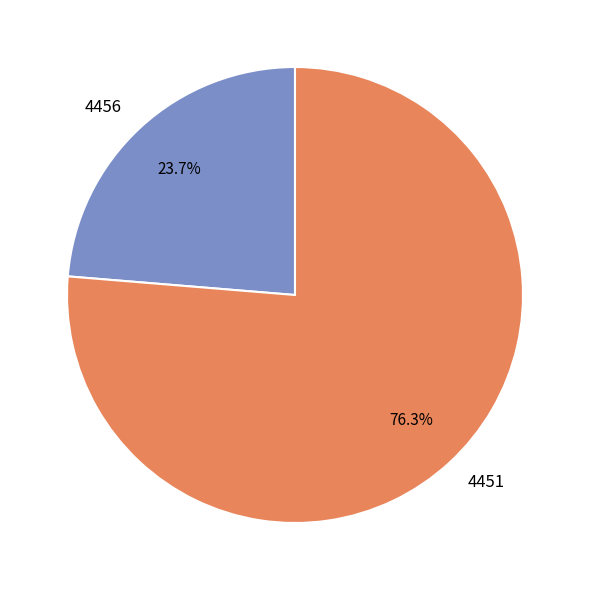

What percentage is the 4456 slice, to the nearest percent?

24%